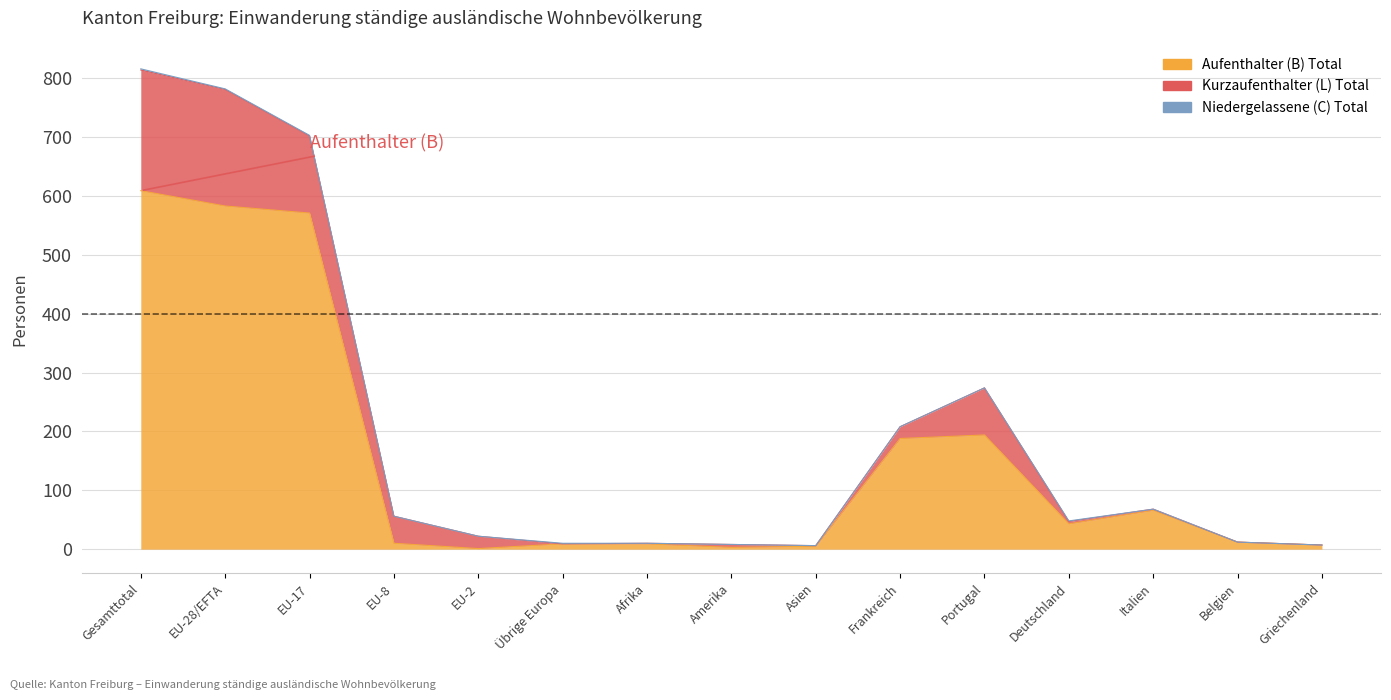

Between which two adjacent categories do Kurzaufenthalter (L) Total and Aufenthalter (B) Total first intersect?

EU-17 and EU-8